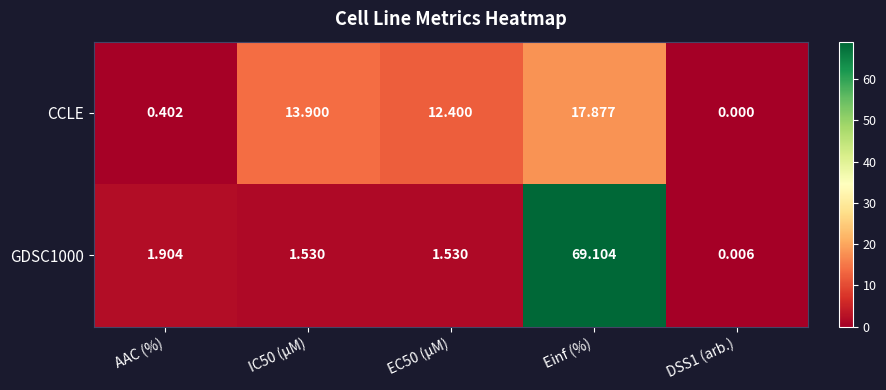

How many values in the GDSC1000 series exceed 1?

4